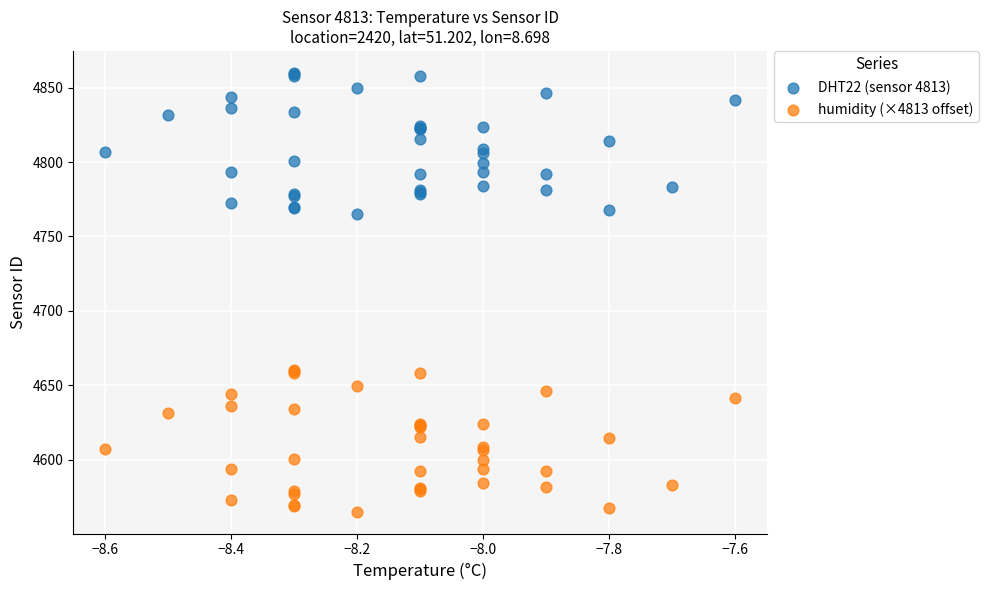

Which series reaches the minimum Y coordinate?

humidity (×4813 offset)